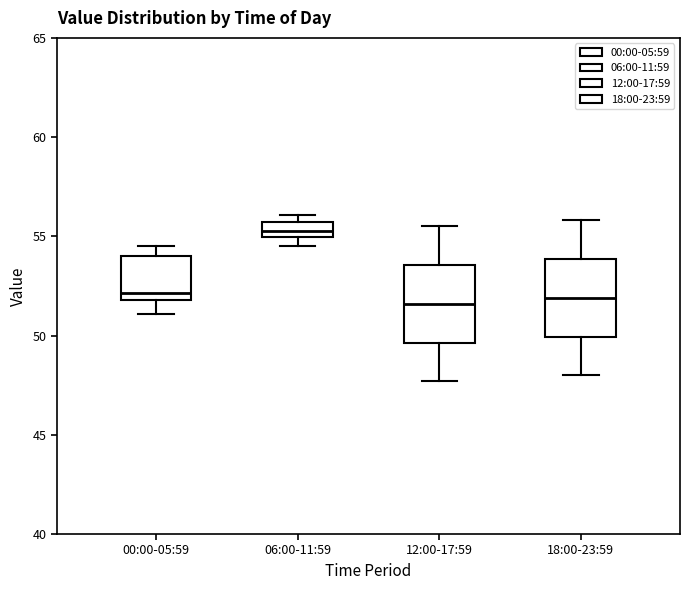

Reading left to right, transcribe this box plot: for each box, give where its median line is, the range the box spans, and where its two whiskers end, as read against the y-axis. The values are not printed on the chart, so give them approximately, as read against the axis.

00:00-05:59: median 52.0 (just above the box's lower edge), box 52.0 to 54.0, whiskers 51.0 to 54.5
06:00-11:59: median 55.5 (inside the box), box 55.0 to 55.5, whiskers 54.5 to 56.0
12:00-17:59: median 51.5, box 49.5 to 53.5, whiskers 47.5 to 55.5
18:00-23:59: median 52.0, box 50.0 to 54.0, whiskers 48.0 to 56.0